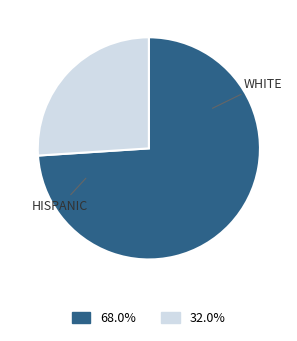

Does any single category account for the majority?

Yes